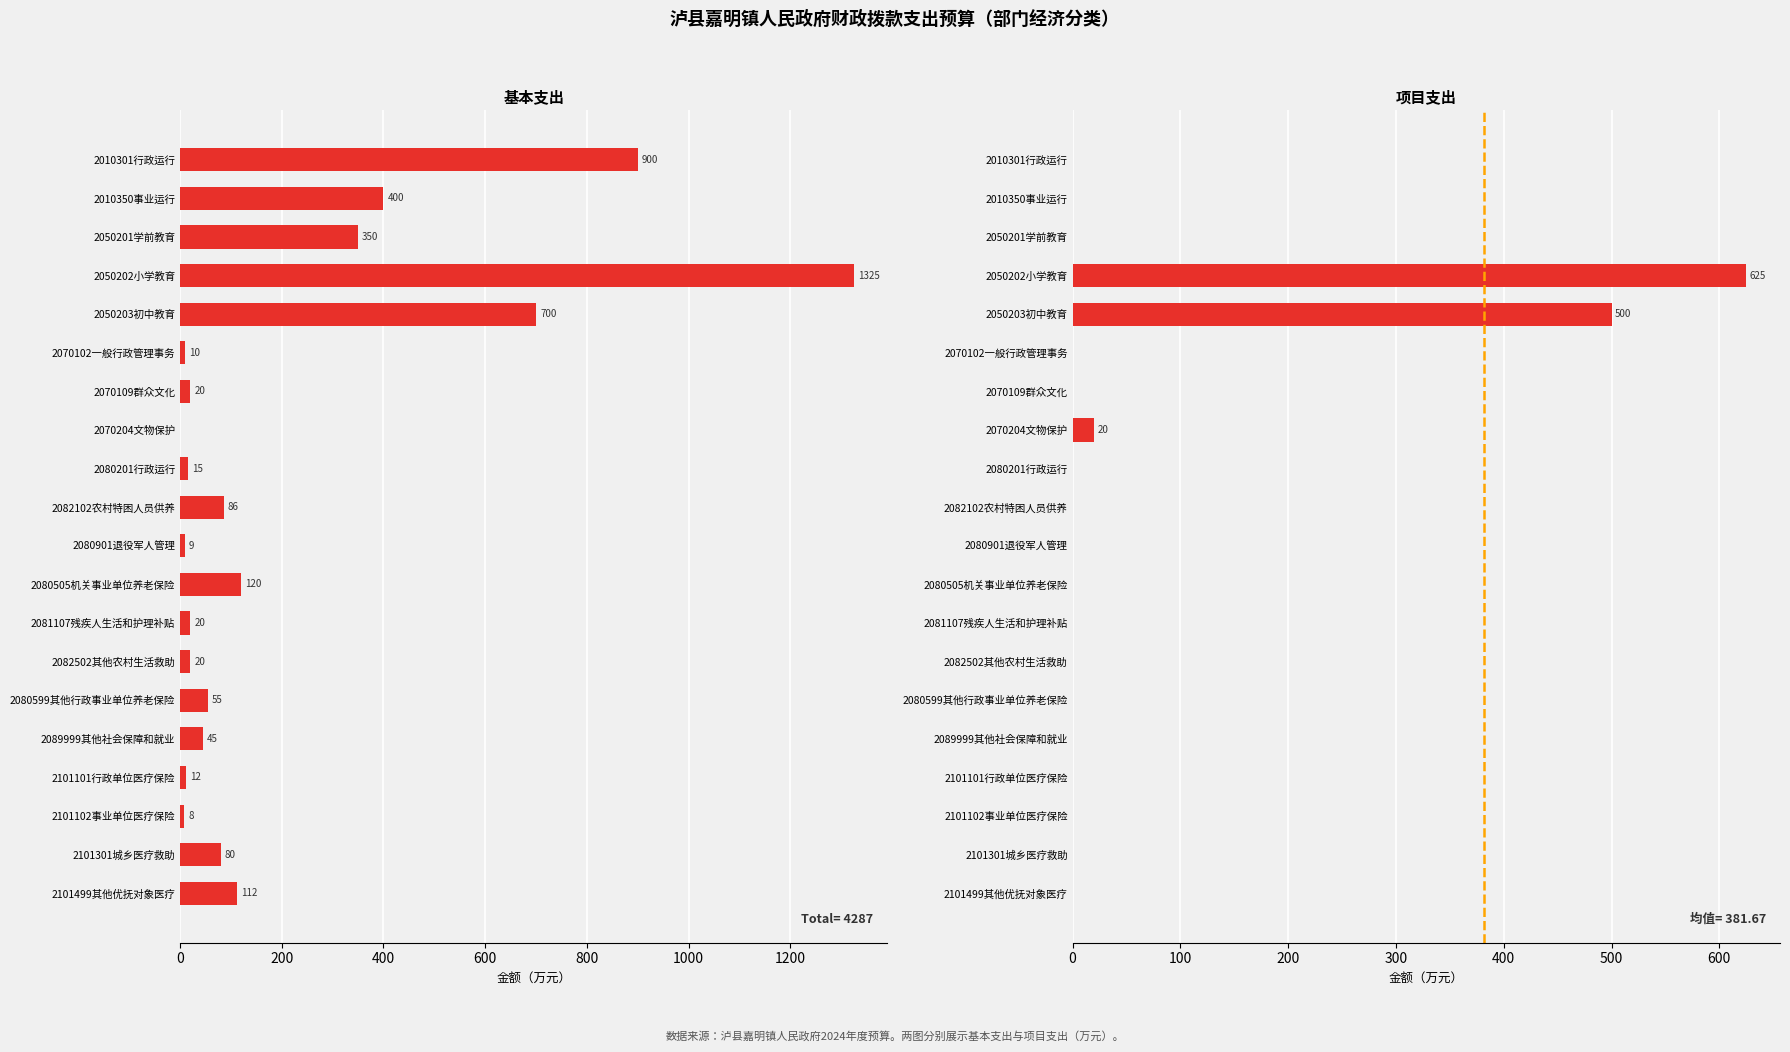

Which series contains the highest Y value?

基本支出